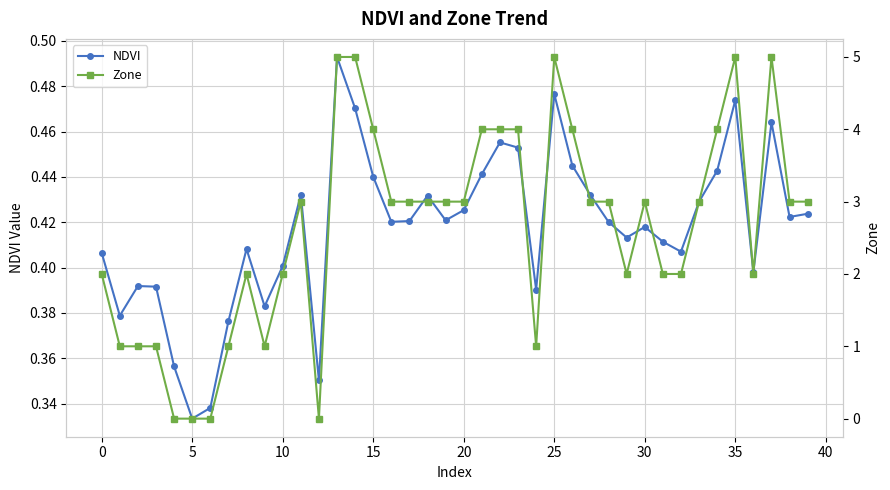

True or false: NDVI has more than 1 points higher than both neighbors.

True